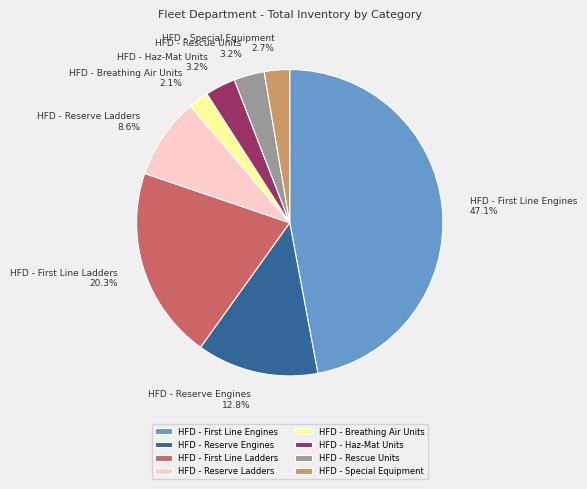

True or false: HFD - Reserve Engines accounts for 13% of the total.

True